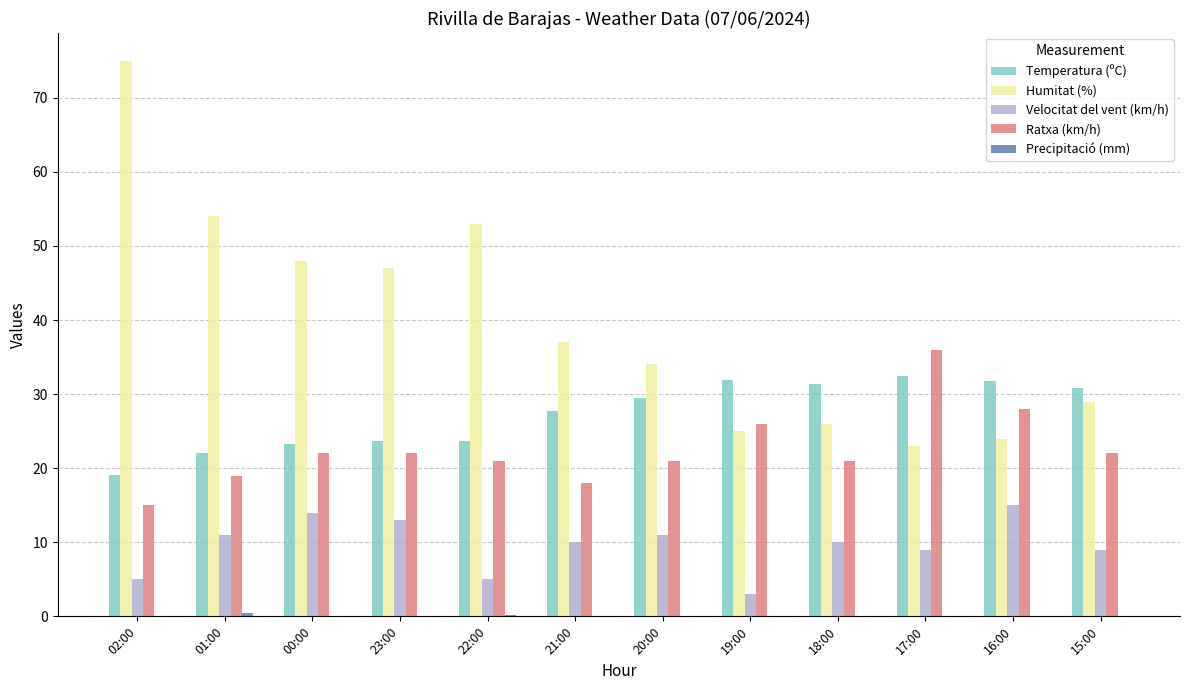

Where is Humitat (%) nearest to the value 49?

00:00